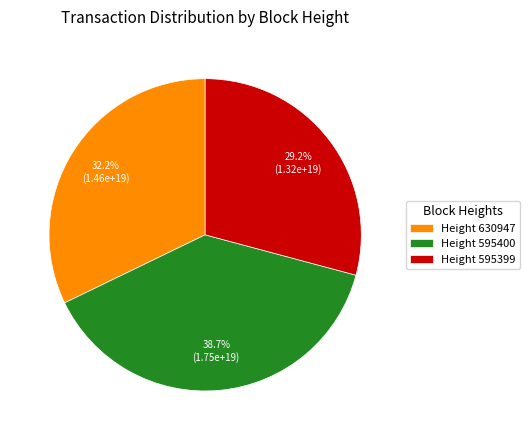

To the nearest percent, what is the difference between the largest and smallest slice percentages?

9%